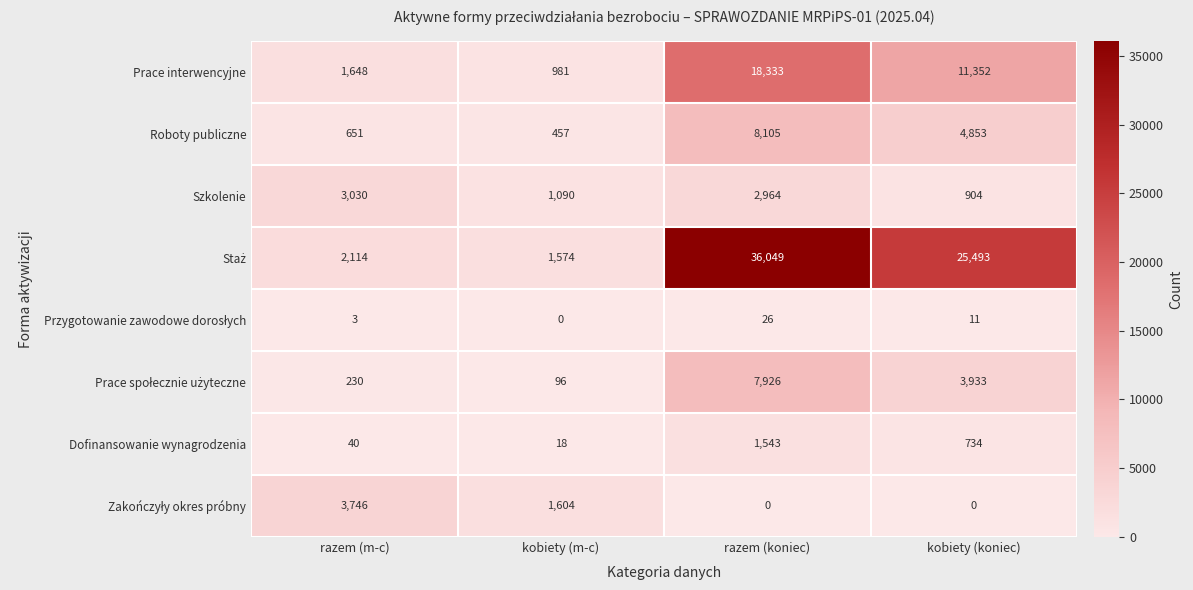

What is the difference between the highest and lowest values at kobiety (m-c)?

1604